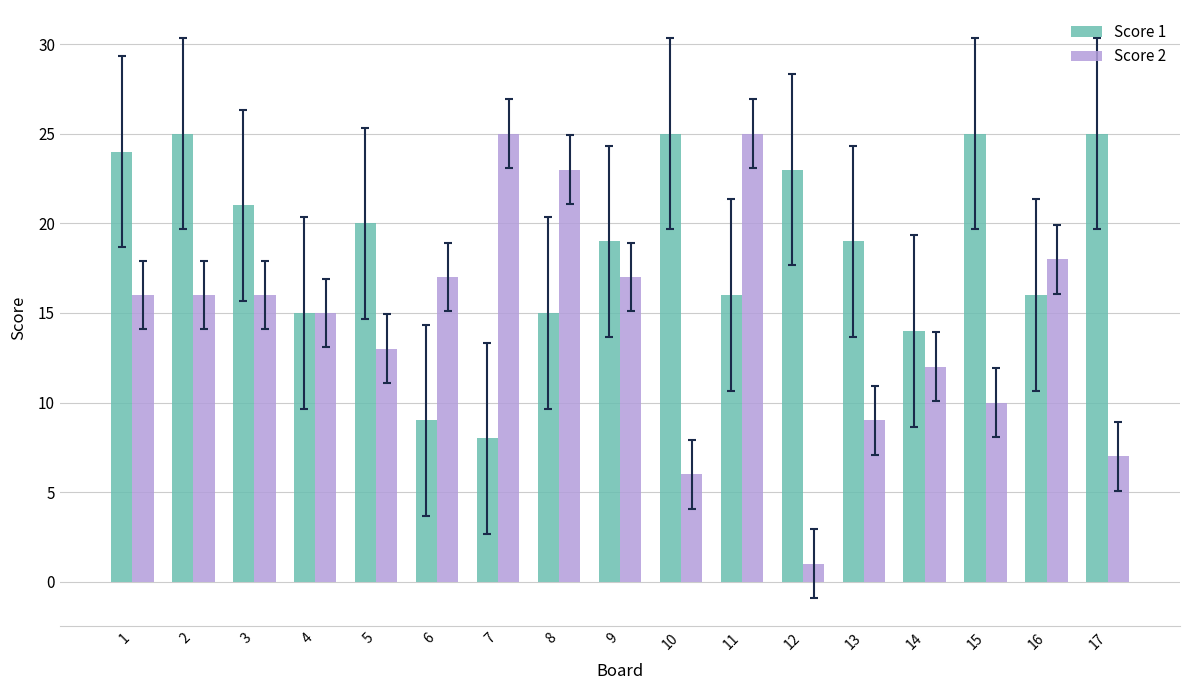

What are all the series names shown in the legend?

Score 1, Score 2